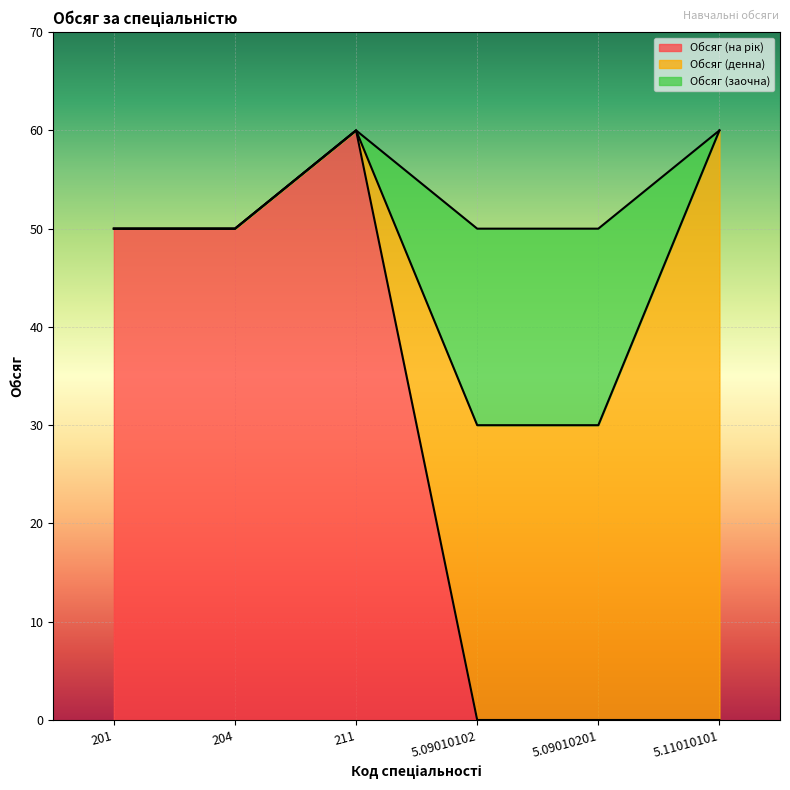

Which series has the largest total across all categories?

Обсяг (на рік)